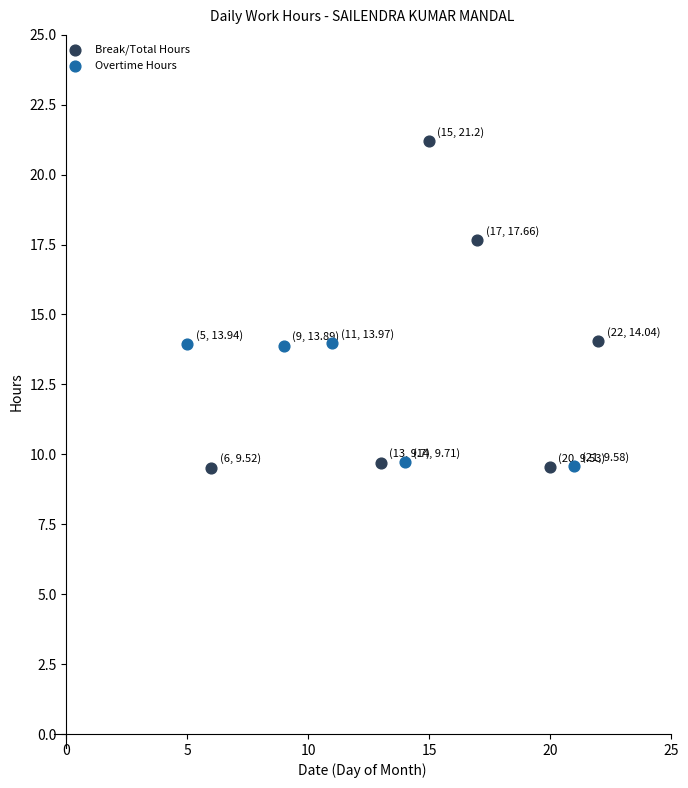

Which series has the largest Y range (max minus min)?

Break/Total Hours